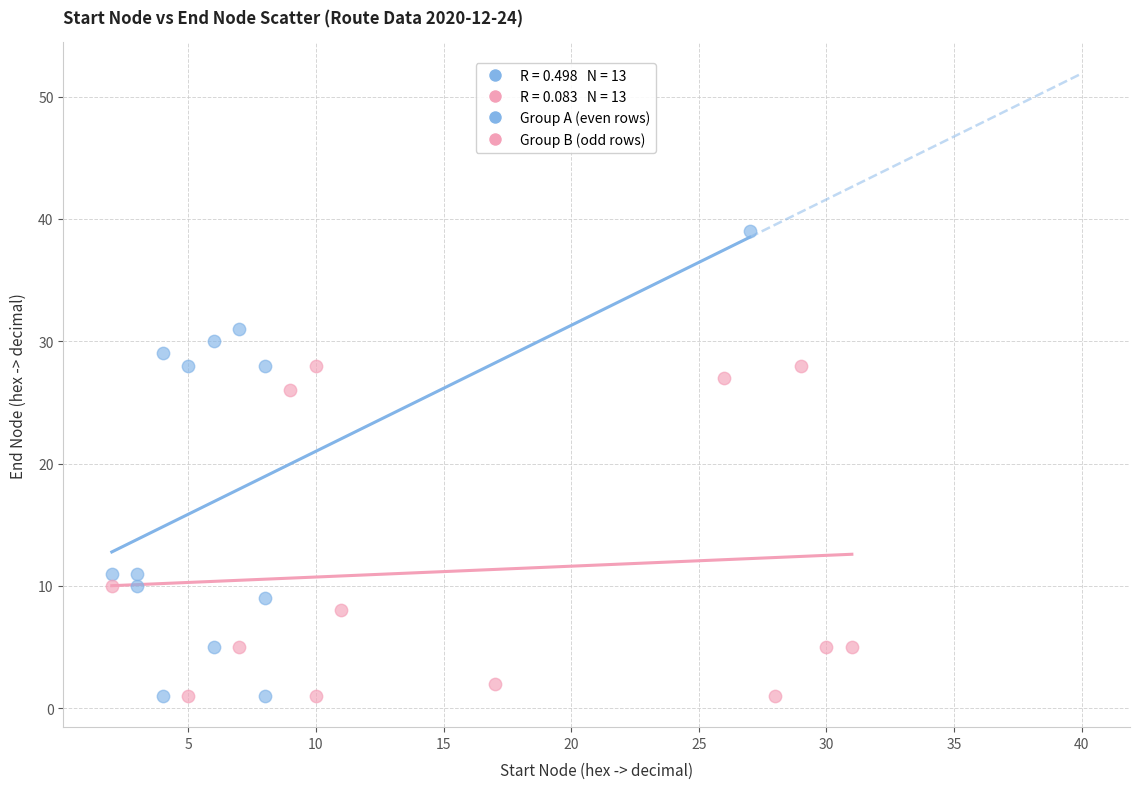

Which series has the widest spread of Y values?

Group A (even rows)